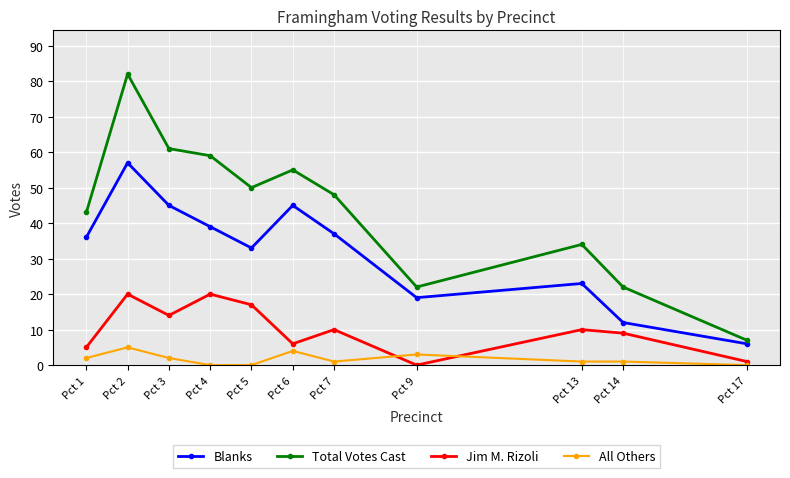

What is the difference between the Jim M. Rizoli values at Pct 2 and Pct 3?

6